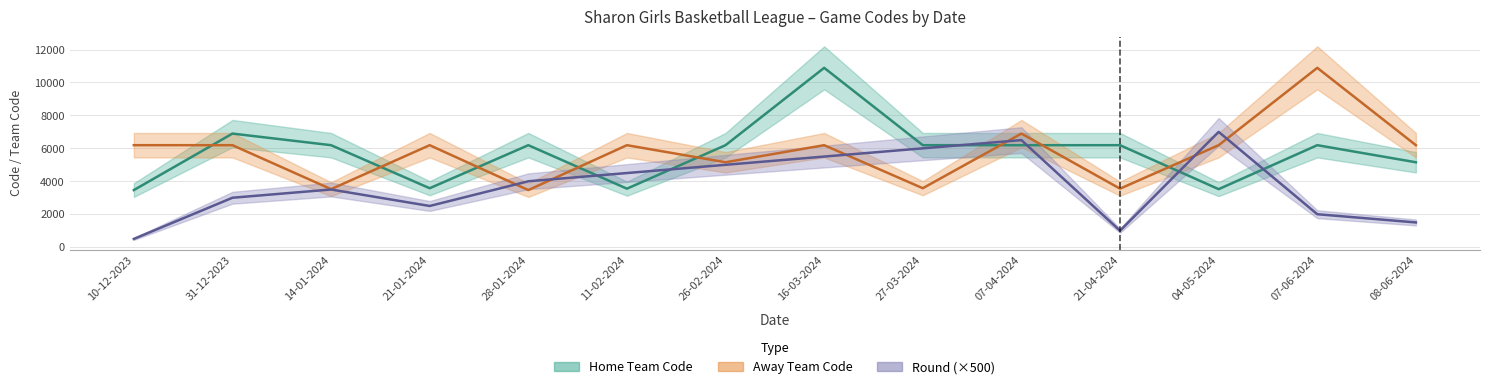

What are all the series names shown in the legend?

Home Team Code, Away Team Code, Round